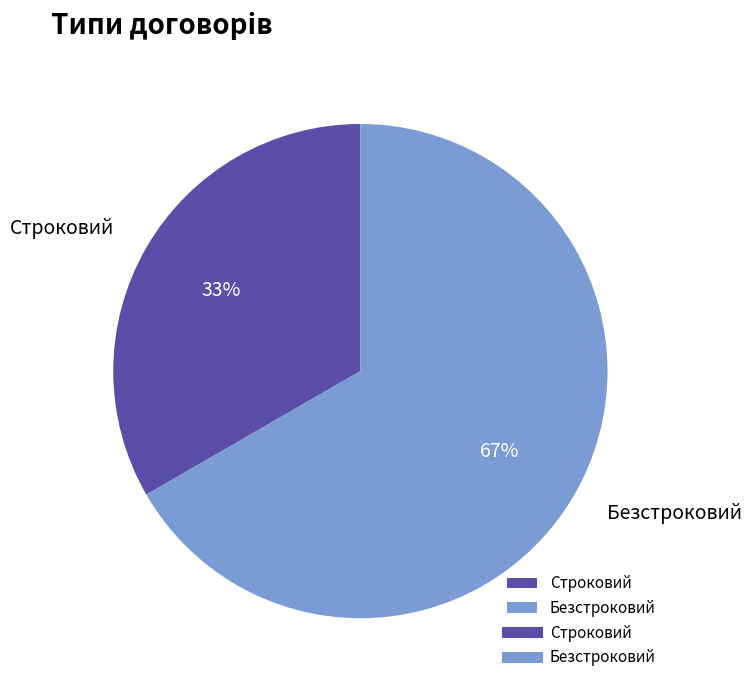

Is it true that Строковий is 42% of the pie?

False